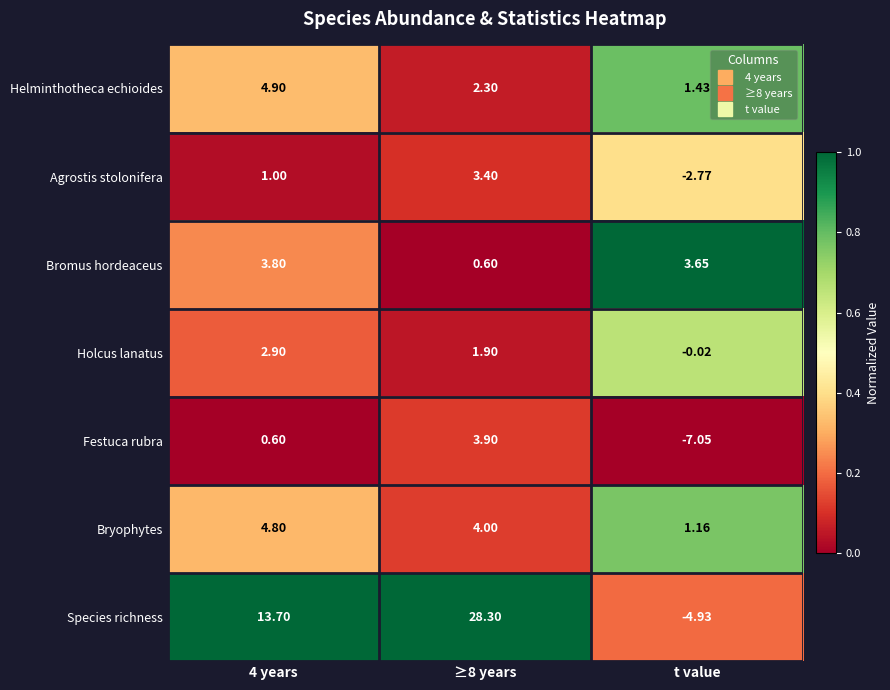

Between 4 years and t value, which series saw the biggest shift?

Species richness